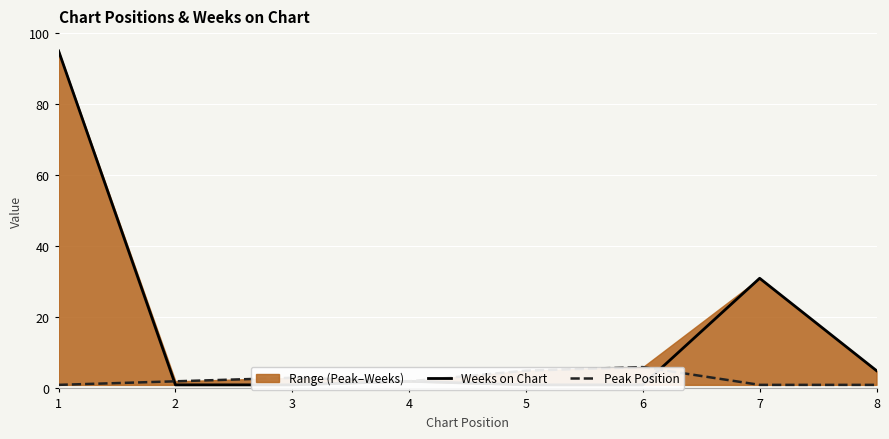

Between which two adjacent categories do Weeks on Chart and Peak Position first intersect?

1 and 2